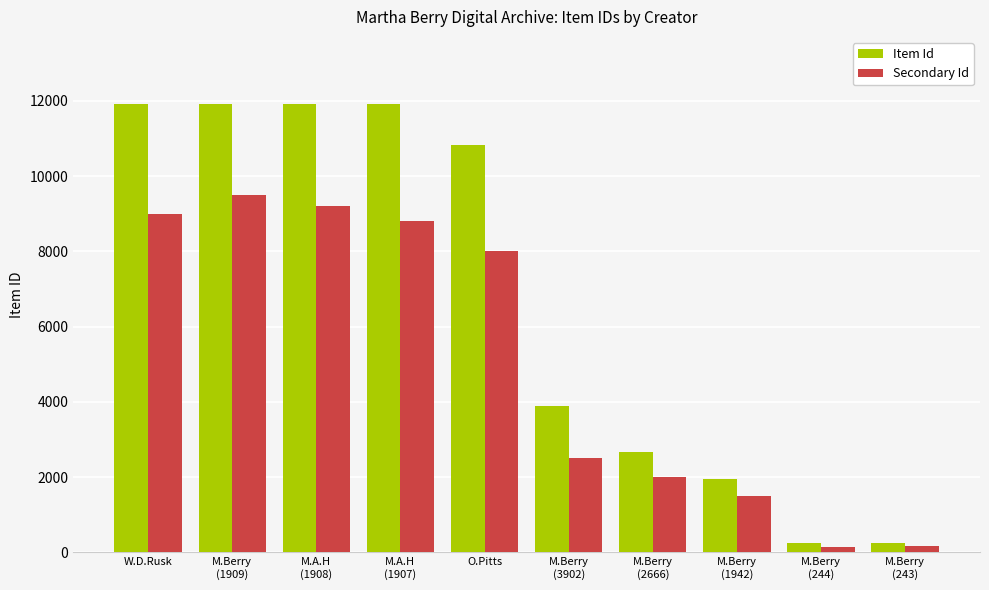

What are all the series names shown in the legend?

Item Id, Secondary Id